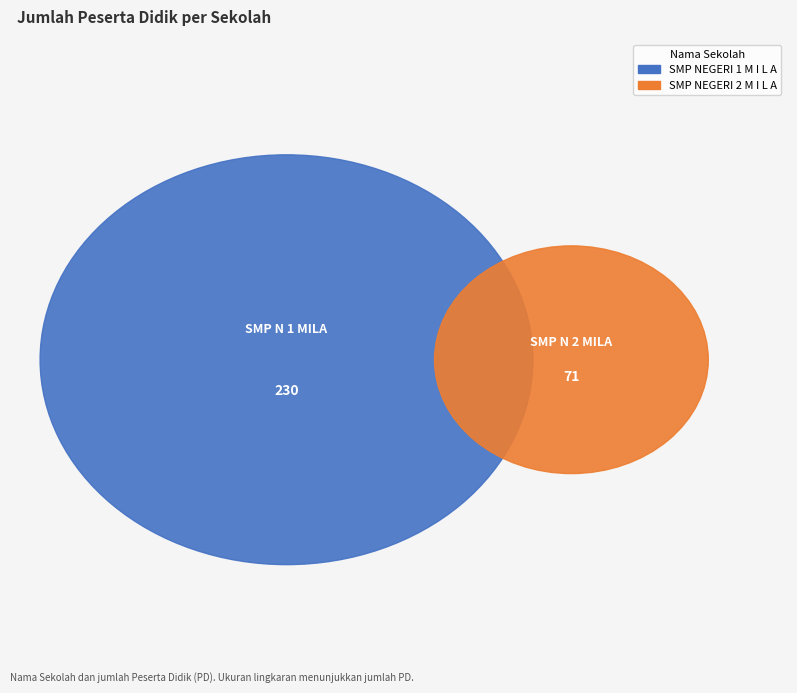

Rank the categories by value from lowest to highest.

SMP NEGERI 2 M I L A, SMP NEGERI 1 M I L A